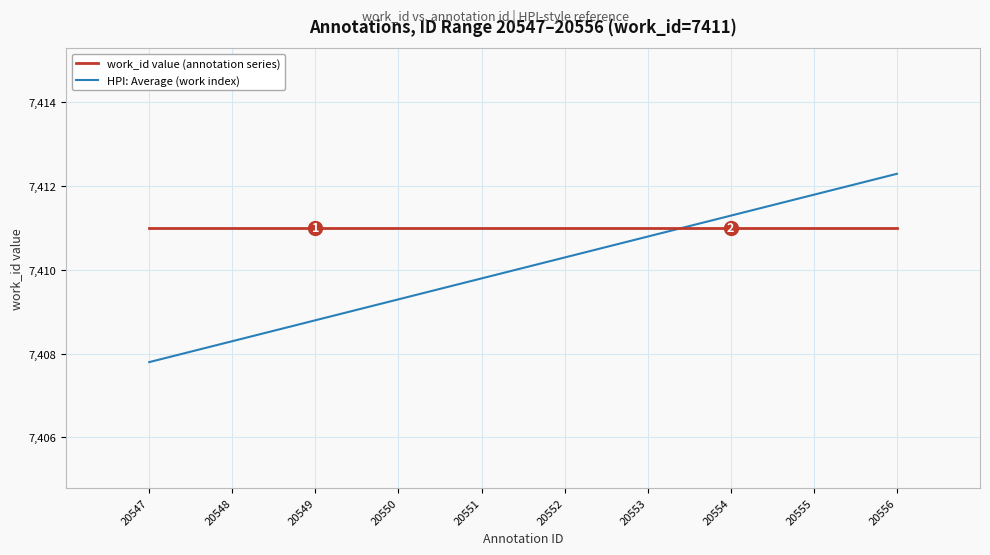

Which series has the widest spread of values?

HPI: Average (work index)